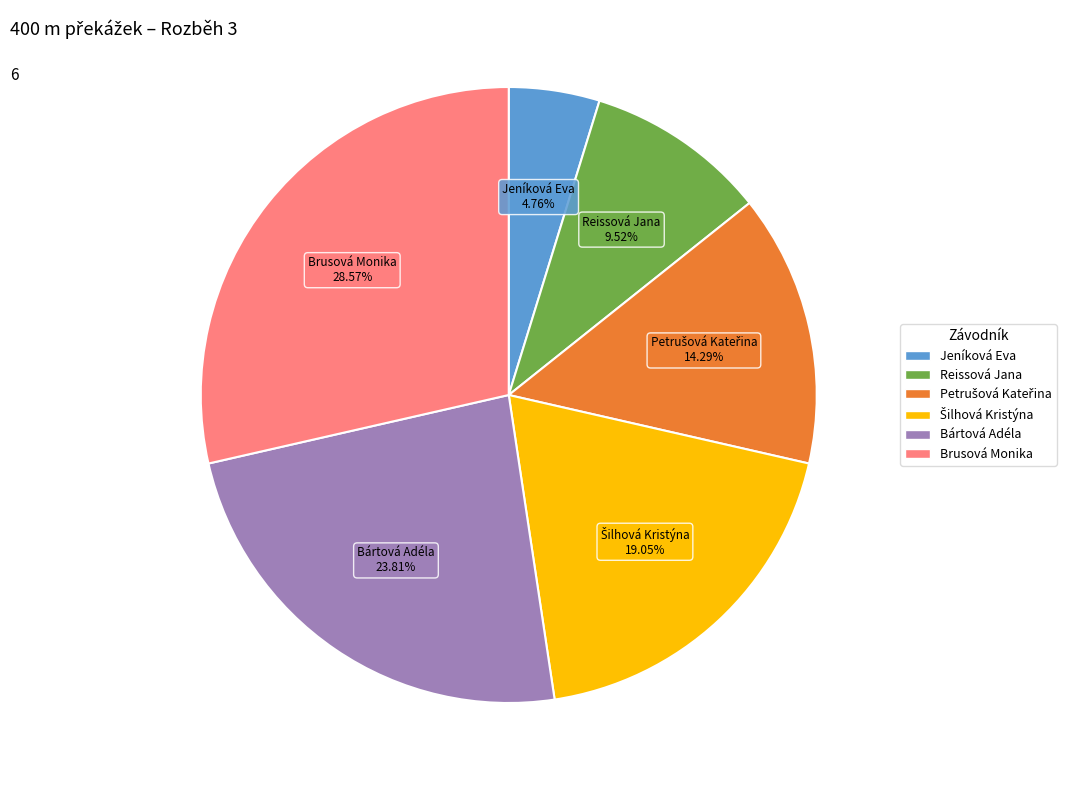

What is the ratio of the value at Brusová Monika to the value at Jeníková Eva?

6.0